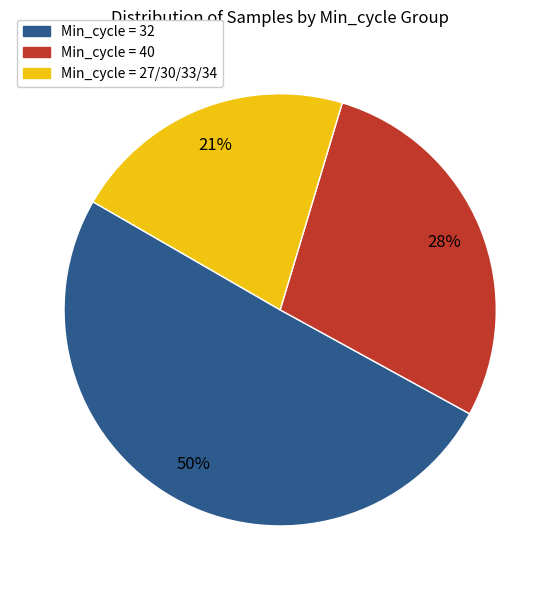

Count the number of slices in the pie.

3